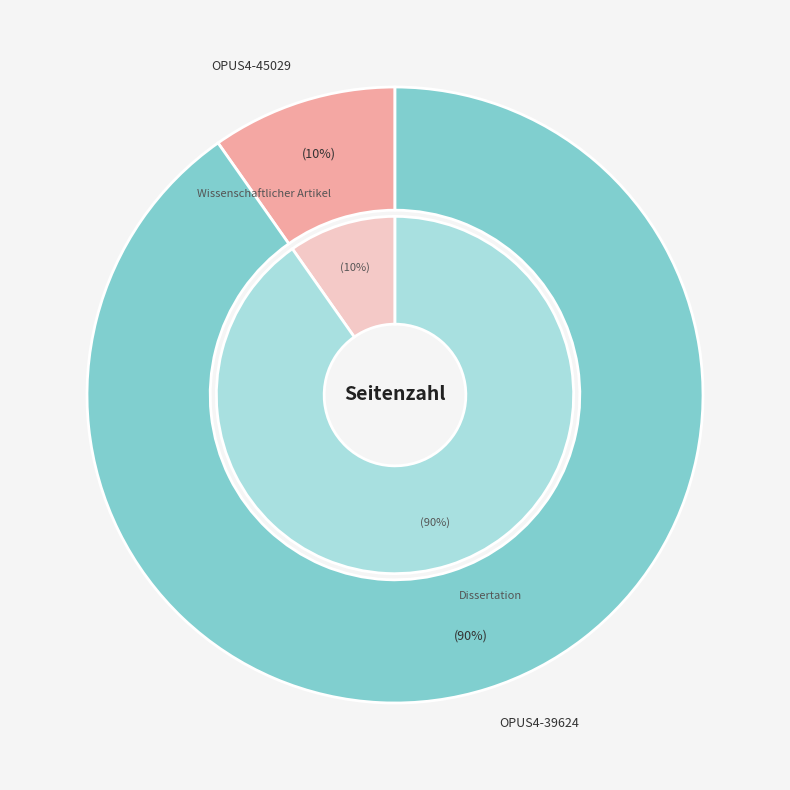

Which slice is the smallest?

OPUS4-45029